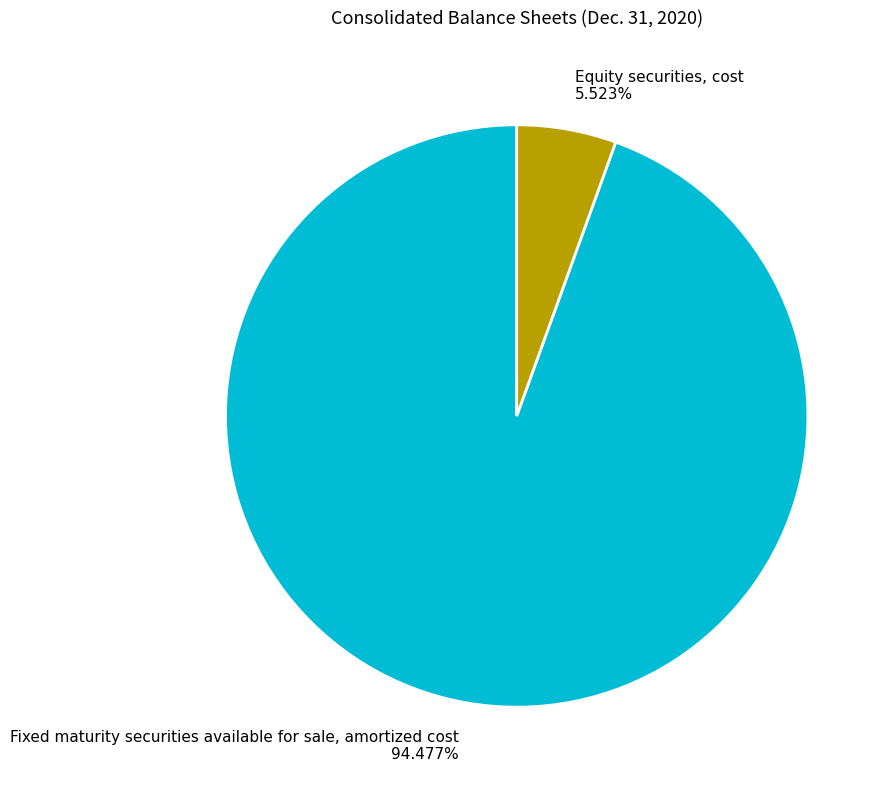

Is it true that Fixed maturity securities available for sale, amortized cost is 99% of the pie?

False